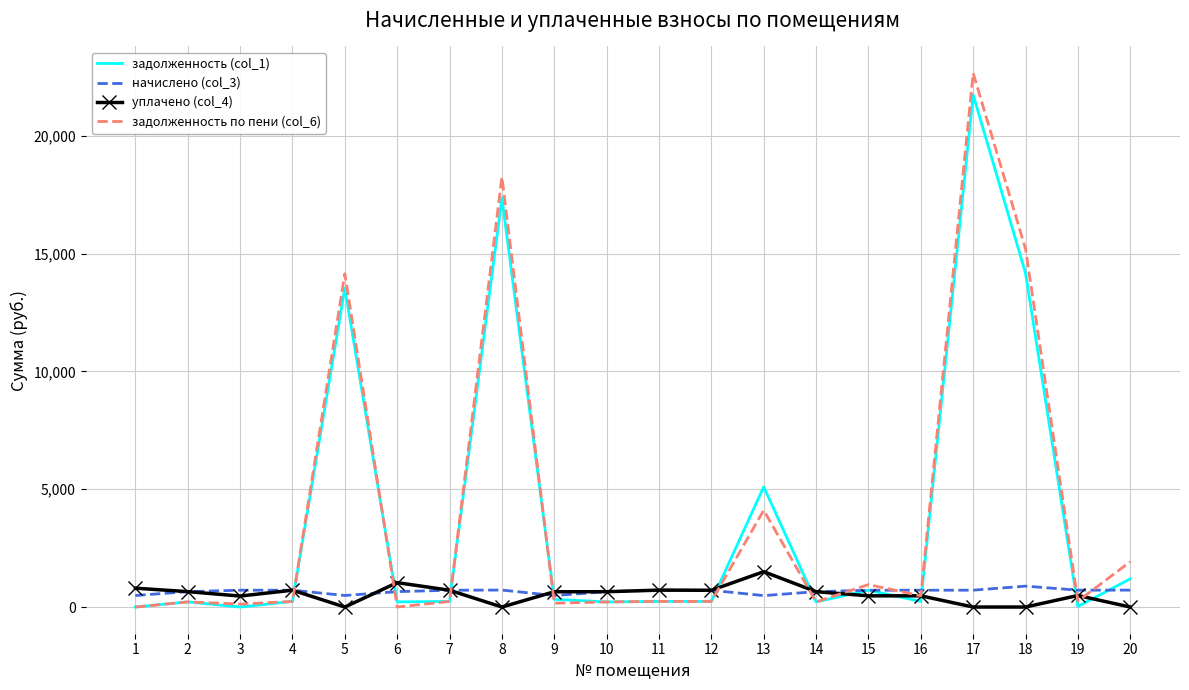

Which series has the largest range (max minus min)?

задолженность по пени (col_6)